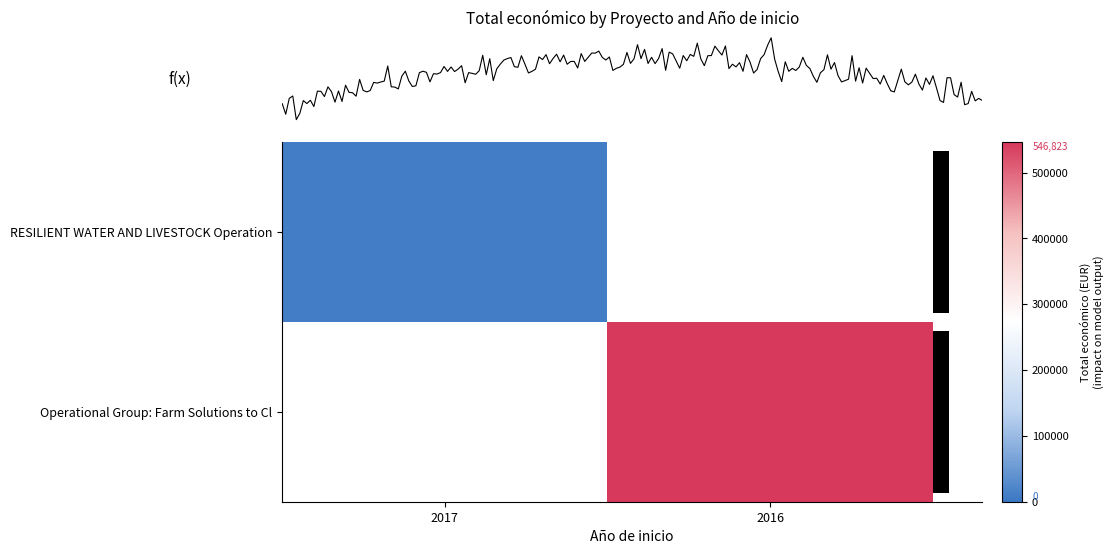

At how many categories does at least one series exceed 346483?

1